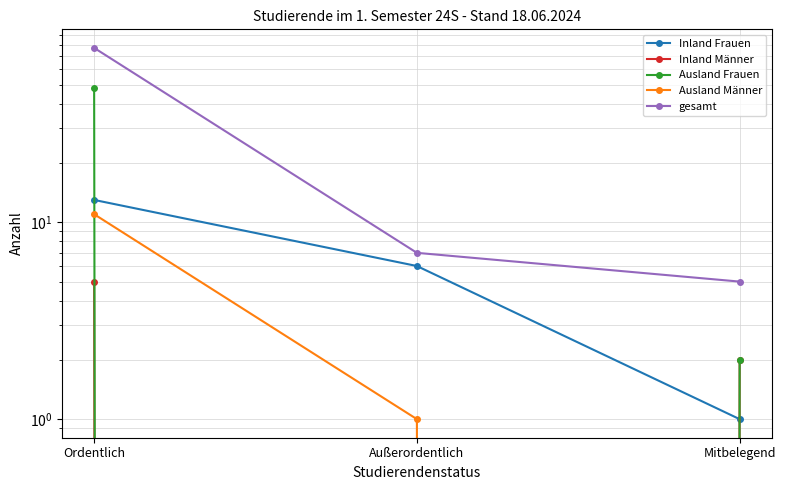

Between Ordentlich and Mitbelegend, which is larger?

Ordentlich